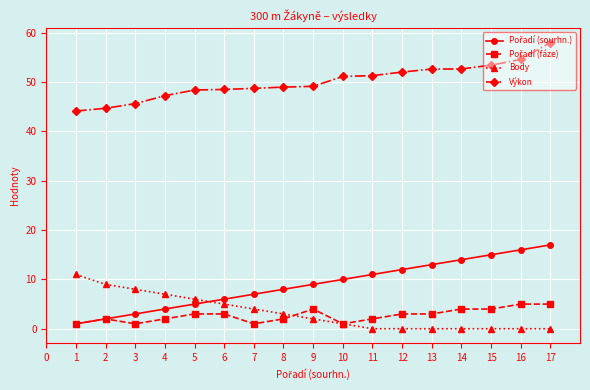

At which category is the sum across all series the highest?

17